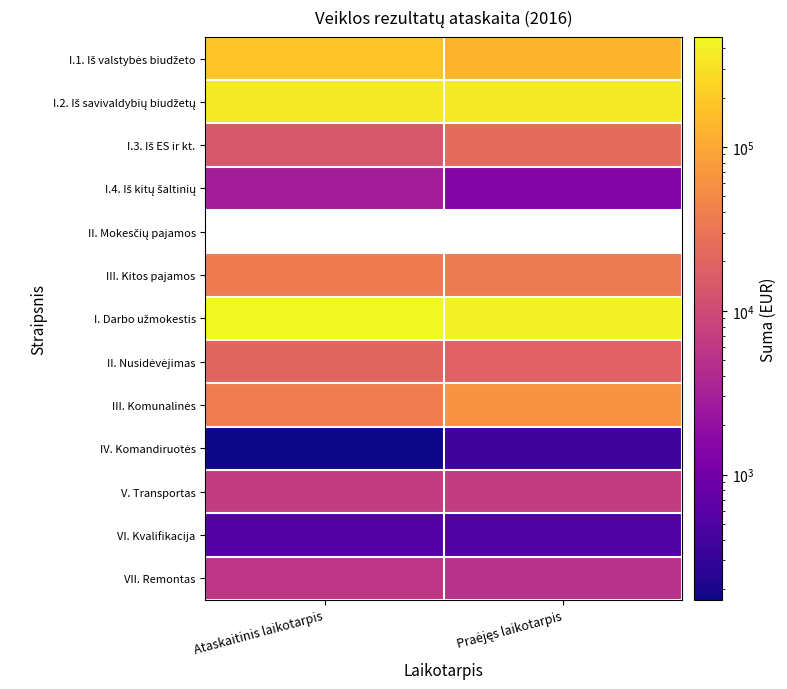

What is the sum of all VI. Kvalifikacija values?

1051.1